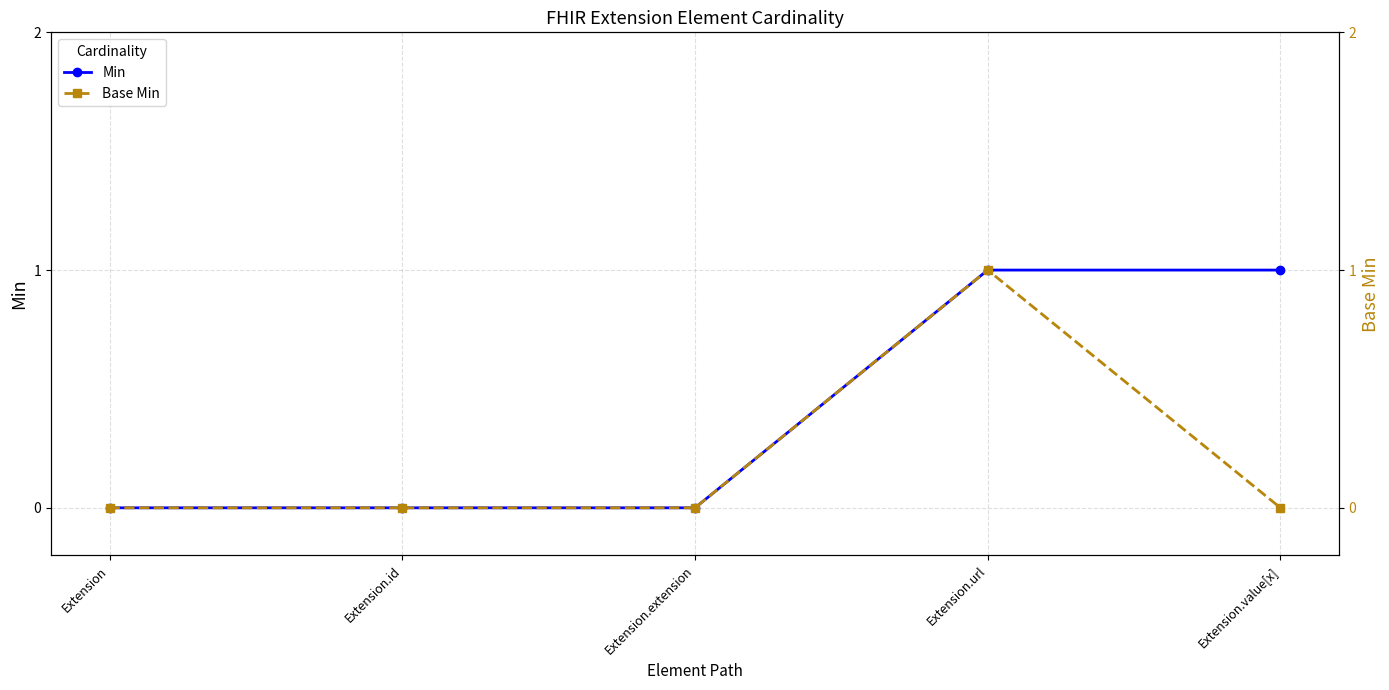

What are all the series names shown in the legend?

Min, Base Min